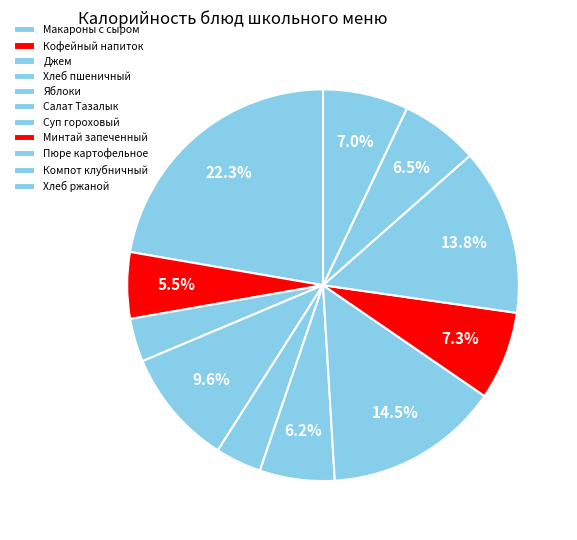

Is Хлеб пшеничный the majority of the pie?

No